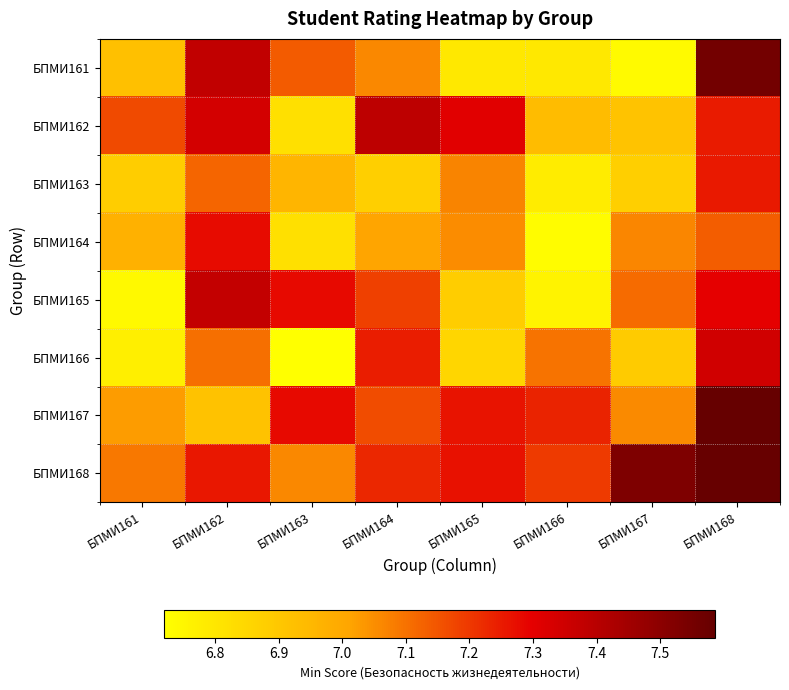

Reading left to right, list all the values displayed in this chart.

БПМИ161: БПМИ161=6.9	БПМИ162=7.4	БПМИ163=7.1	БПМИ164=7.1	БПМИ165=6.8	БПМИ166=6.8	БПМИ167=6.7	БПМИ168=7.6
БПМИ162: БПМИ161=7.2	БПМИ162=7.3	БПМИ163=6.8	БПМИ164=7.4	БПМИ165=7.3	БПМИ166=6.9	БПМИ167=6.9	БПМИ168=7.3
БПМИ163: БПМИ161=6.9	БПМИ162=7.1	БПМИ163=7.0	БПМИ164=6.9	БПМИ165=7.1	БПМИ166=6.8	БПМИ167=6.9	БПМИ168=7.3
БПМИ164: БПМИ161=7.0	БПМИ162=7.3	БПМИ163=6.8	БПМИ164=7.0	БПМИ165=7.1	БПМИ166=6.7	БПМИ167=7.1	БПМИ168=7.1
БПМИ165: БПМИ161=6.7	БПМИ162=7.4	БПМИ163=7.3	БПМИ164=7.2	БПМИ165=6.9	БПМИ166=6.8	БПМИ167=7.1	БПМИ168=7.3
БПМИ166: БПМИ161=6.8	БПМИ162=7.1	БПМИ163=6.7	БПМИ164=7.2	БПМИ165=6.9	БПМИ166=7.1	БПМИ167=6.9	БПМИ168=7.3
БПМИ167: БПМИ161=7.0	БПМИ162=6.9	БПМИ163=7.3	БПМИ164=7.2	БПМИ165=7.3	БПМИ166=7.2	БПМИ167=7.1	БПМИ168=7.6
БПМИ168: БПМИ161=7.1	БПМИ162=7.3	БПМИ163=7.1	БПМИ164=7.2	БПМИ165=7.3	БПМИ166=7.2	БПМИ167=7.5	БПМИ168=7.6